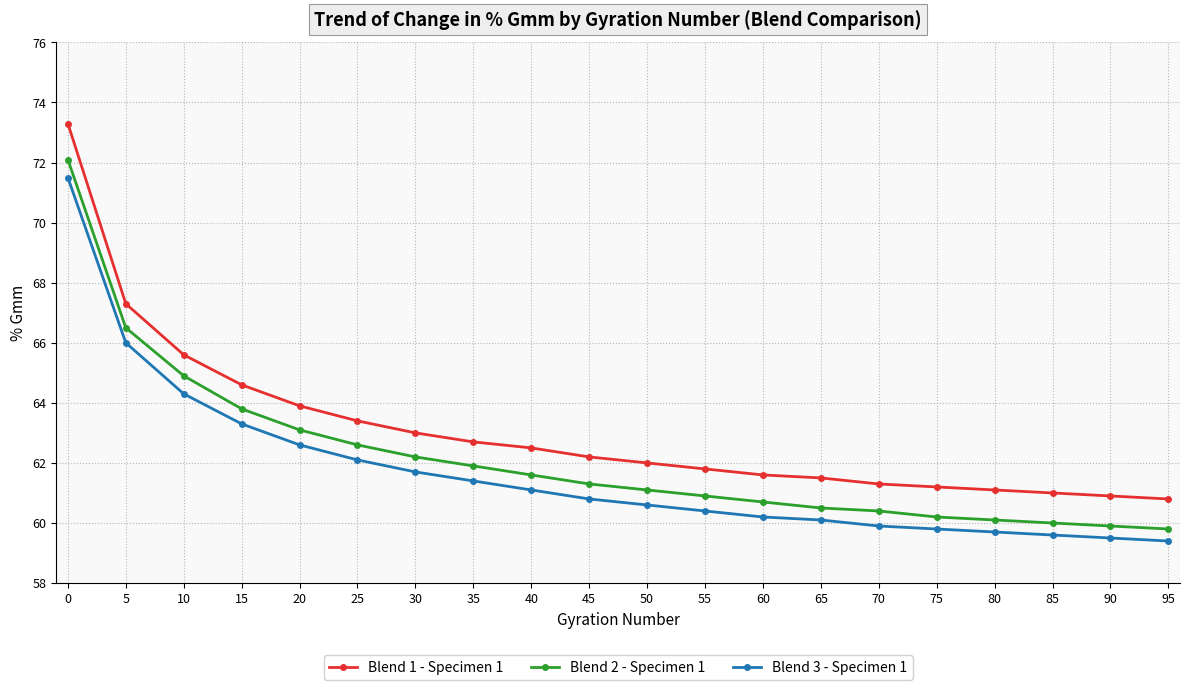

What is the highest value of the Blend 3 - Specimen 1 series?

71.5